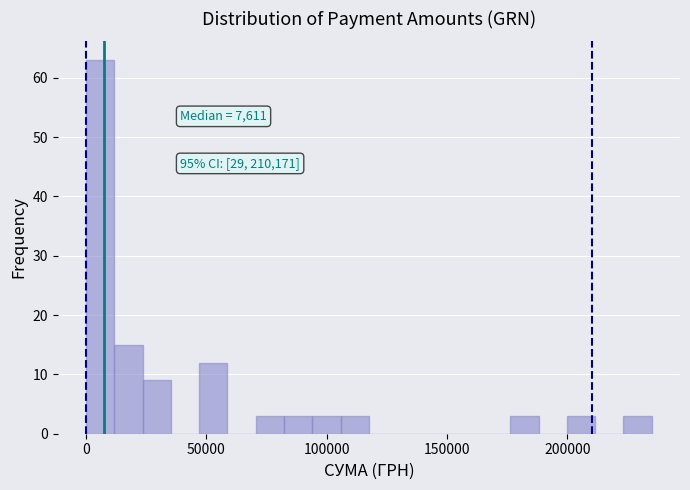

Around what value on the x-axis is the tallest bar? Give the approximate position of its centre, as read against the axis.

5000